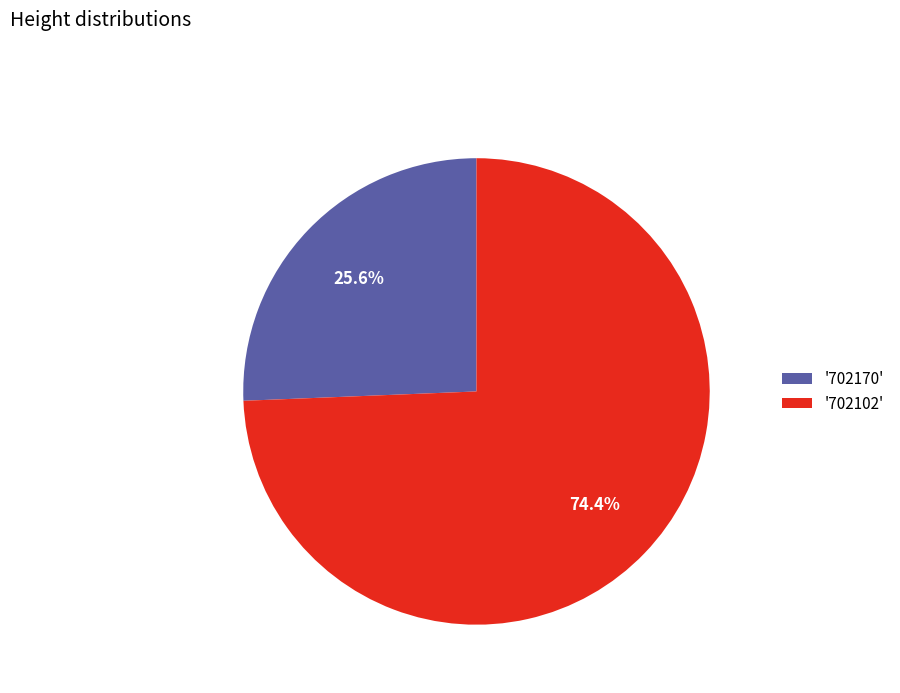

Rank the categories by value from highest to lowest.

'702102', '702170'